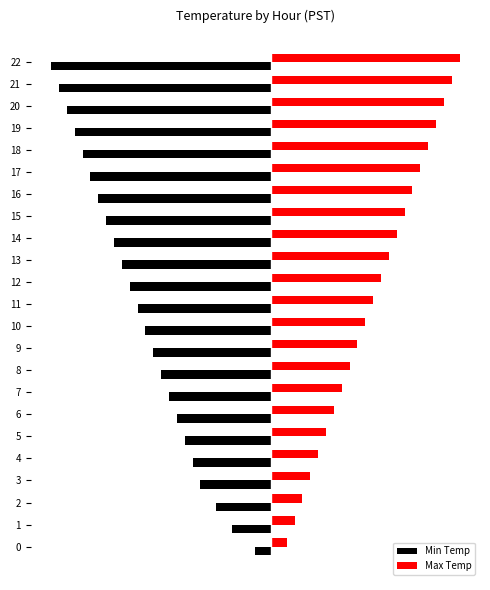

Reading left to right, what are all the values shown in this chart?

Min Temp: -0.2	-0.5	-0.7	-0.9	-1.0	-1.1	-1.2	-1.3	-1.4	-1.5	-1.6	-1.7	-1.8	-1.9	-2.0	-2.1	-2.2	-2.3	-2.4	-2.5	-2.6	-2.7	-2.8
Max Temp: 0.2	0.3	0.4	0.5	0.6	0.7	0.8	0.9	1.0	1.1	1.2	1.3	1.4	1.5	1.6	1.7	1.8	1.9	2.0	2.1	2.2	2.3	2.4